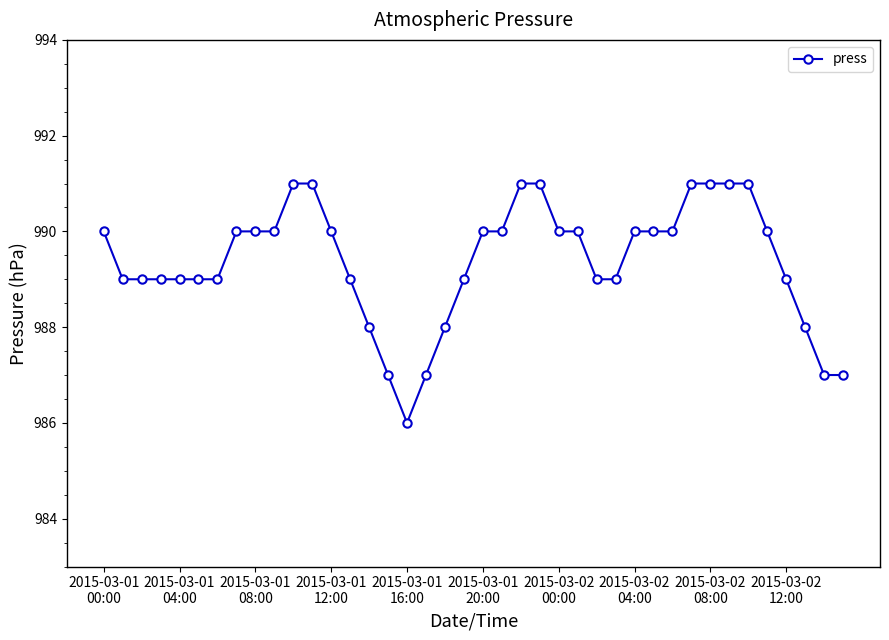

What is the value of the 25th point from the left?

990